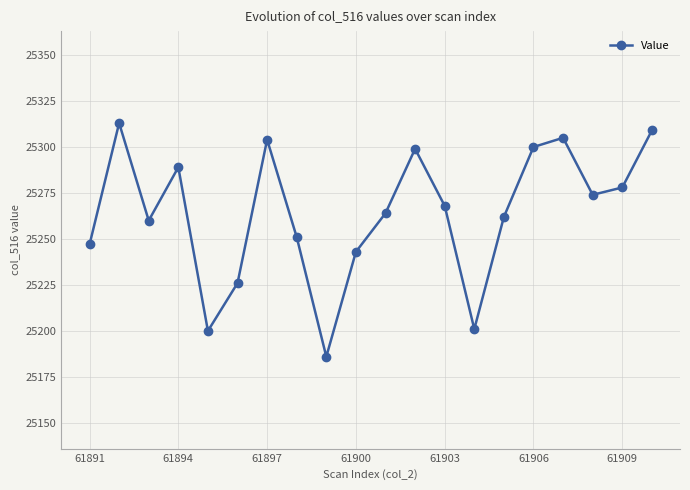

Does the chart display data point markers on the line(s)?

Yes